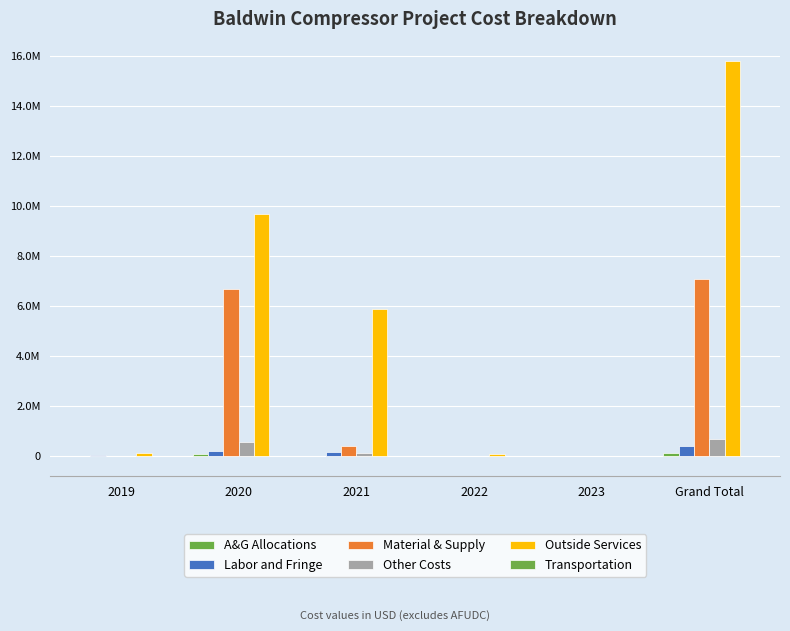

Rank the series at 2023 from highest to lowest value.

A&G Allocations, Material & Supply, Transportation, Other Costs, Labor and Fringe, Outside Services